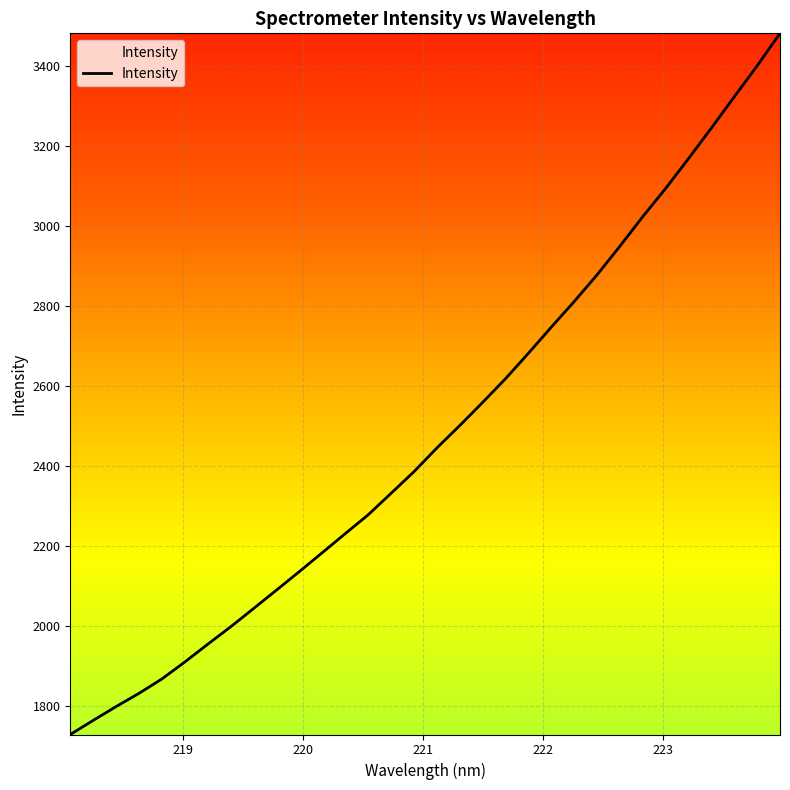

What is the maximum value shown in the chart?

3481.2